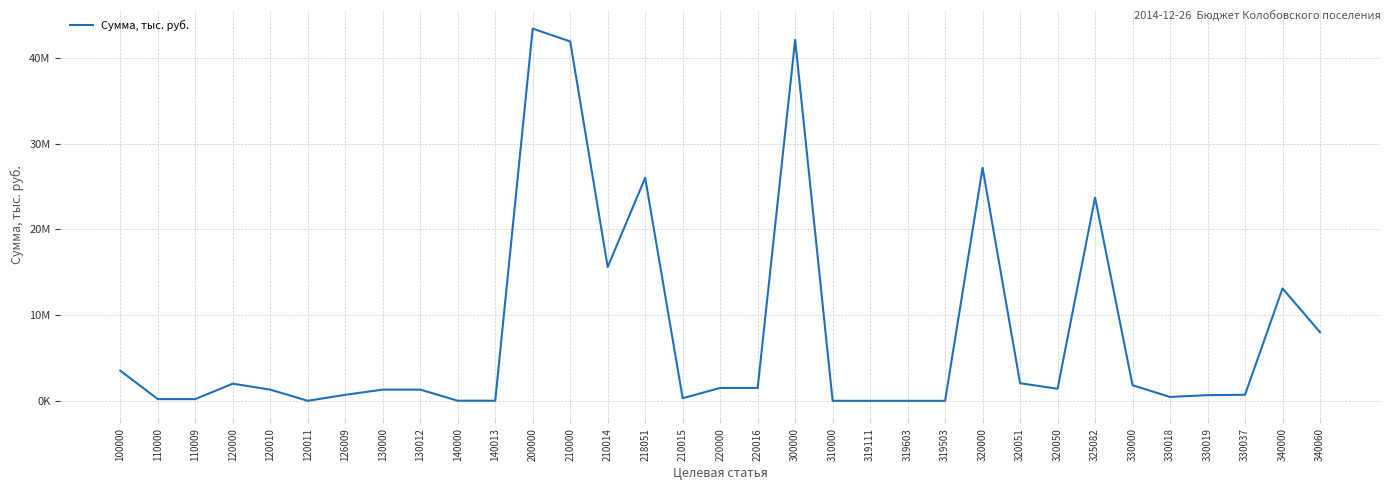

Does the chart have visible grid lines?

Yes